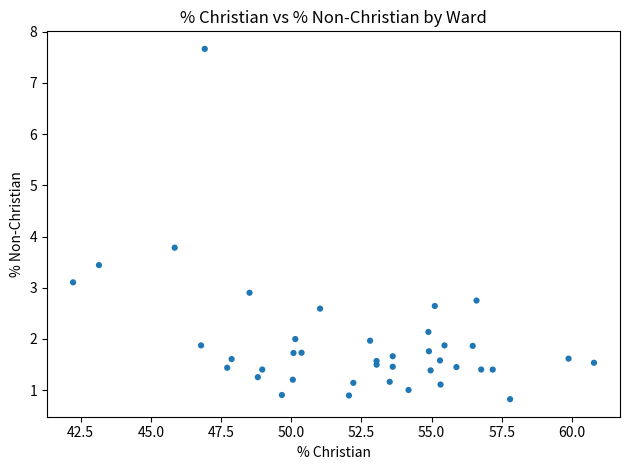

What Y value in the scatter plot is closest to 4?

3.8